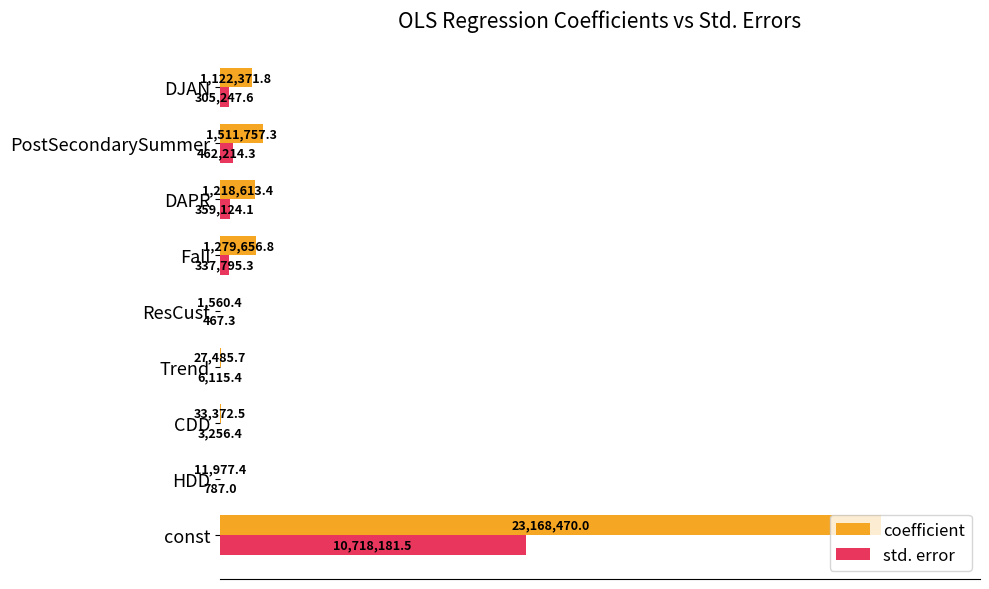

List the series in order of their overall mean, lowest first.

std. error, coefficient